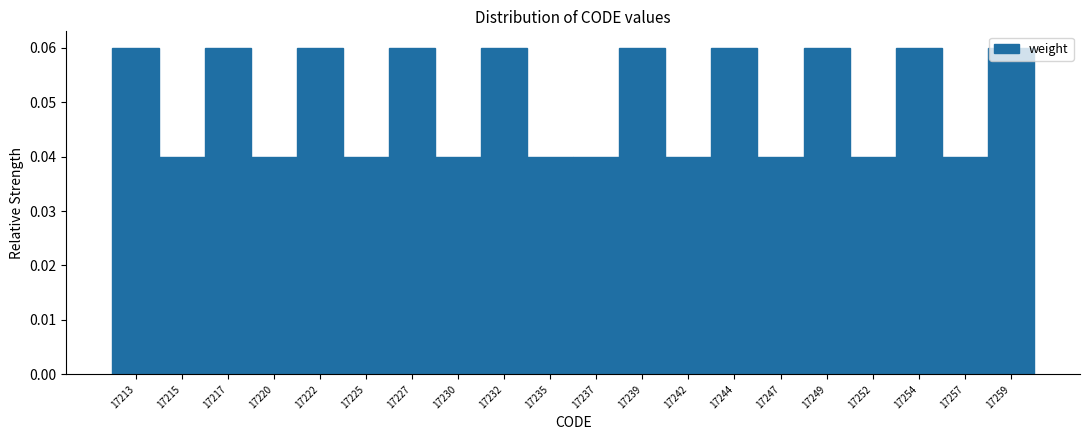

What is the sum of all values?

1.0